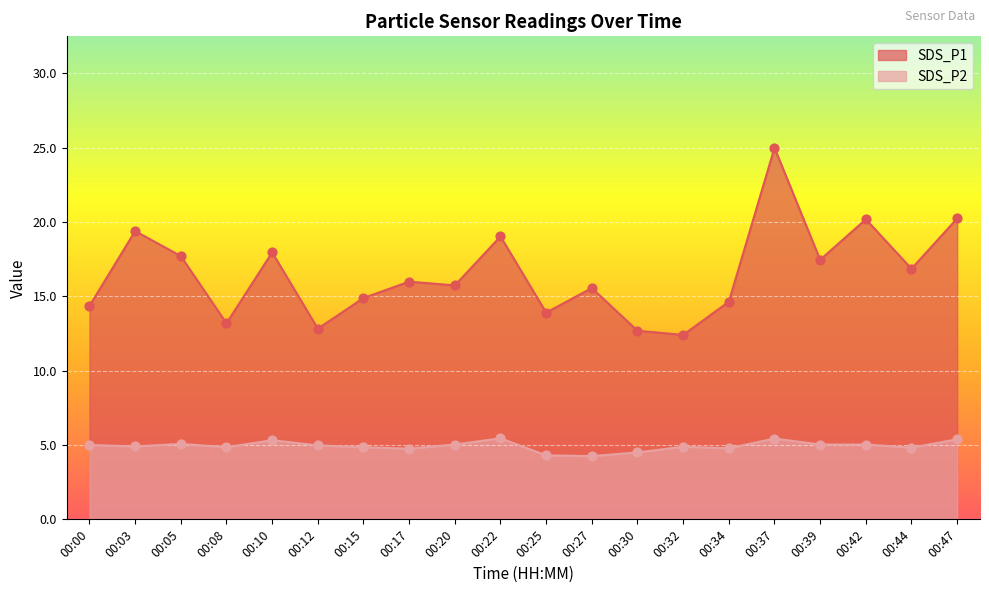

At how many categories does at least one series exceed 16?

9